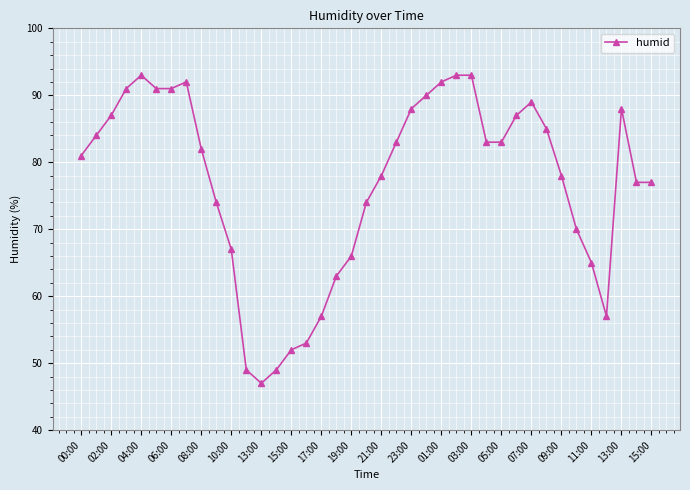

Does the chart have visible grid lines?

Yes